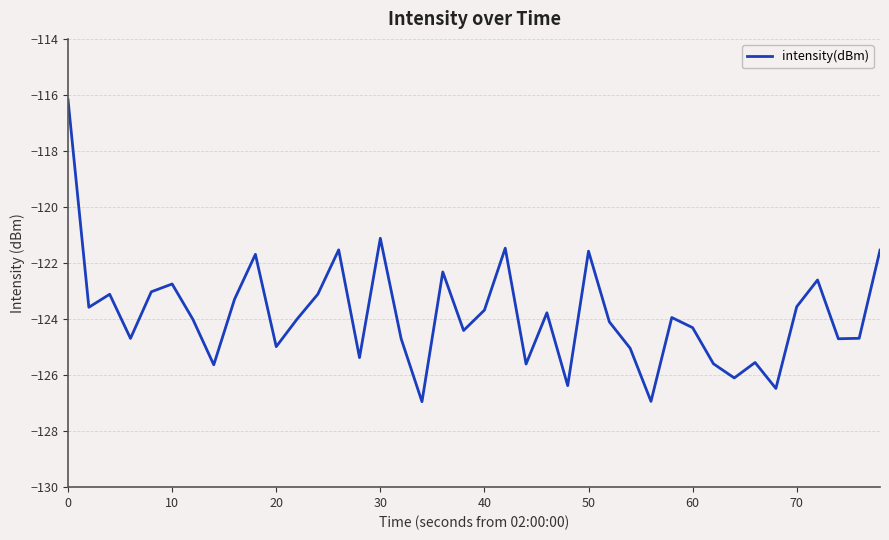

What is the smallest value displayed?

-126.9